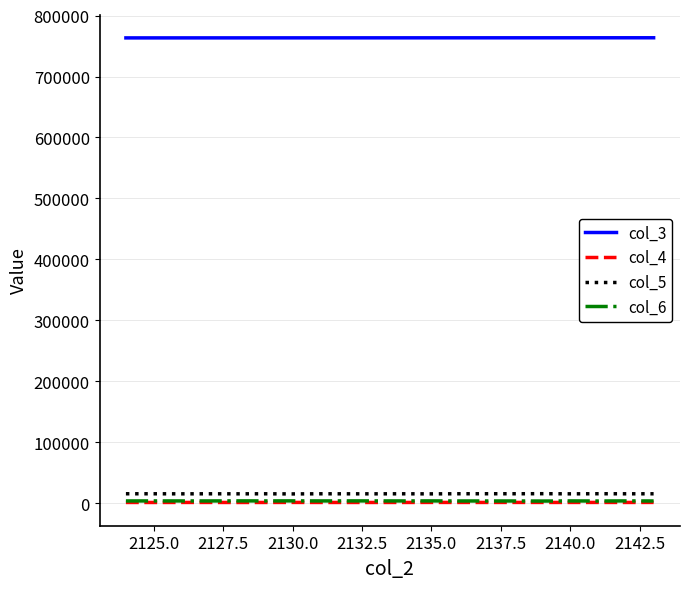

In col_5, how many points are higher than both neighbors (excluding endpoints)?

7